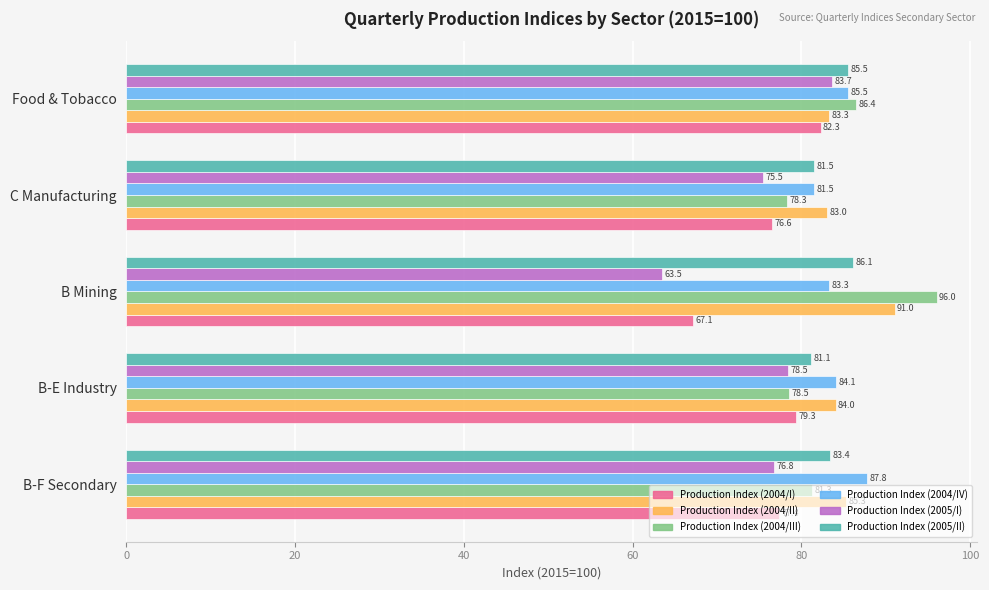

Which series has the largest total across all categories?

Production Index (2004/II)